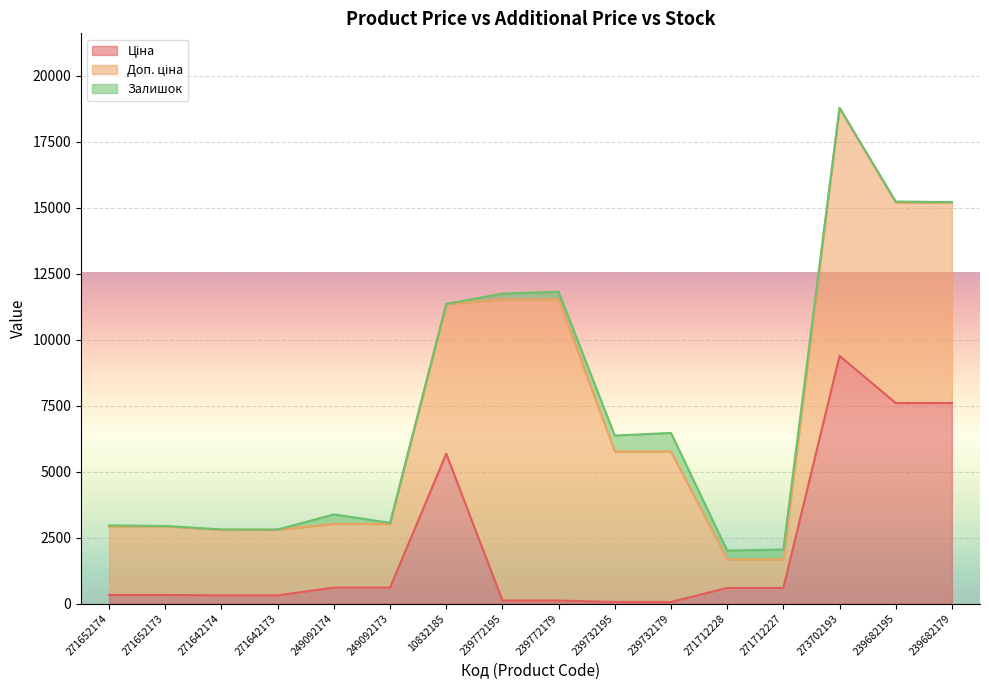

Reading left to right, transcribe all the data shown in this chart.

Ціна: 271652174=324.8	271652173=324.8	271642174=310.3	271642173=310.3	249092174=603.7	249092173=603.7	10832185=5673.8	239772195=114.1	239772179=114.1	239732195=57.0	239732179=57.0	271712228=589.9	271712227=589.9	273702193=9384.0	239682195=7596.5	239682179=7596.5
Доп. ціна: 271652174=2598.3	271652173=2598.3	271642174=2482.4	271642173=2482.4	249092174=2414.8	249092173=2414.8	10832185=5673.8	239772195=11410.0	239772179=11410.0	239732195=5705.0	239732179=5705.0	271712228=1081.7	271712227=1081.7	273702193=9384.0	239682195=7596.5	239682179=7596.5
Залишок: 271652174=37.0	271652173=15.0	271642174=14.0	271642173=10.0	249092174=358.0	249092173=38.0	10832185=3.0	239772195=218.0	239772179=290.0	239732195=601.0	239732179=702.0	271712228=334.0	271712227=374.0	273702193=18.0	239682195=39.0	239682179=17.0